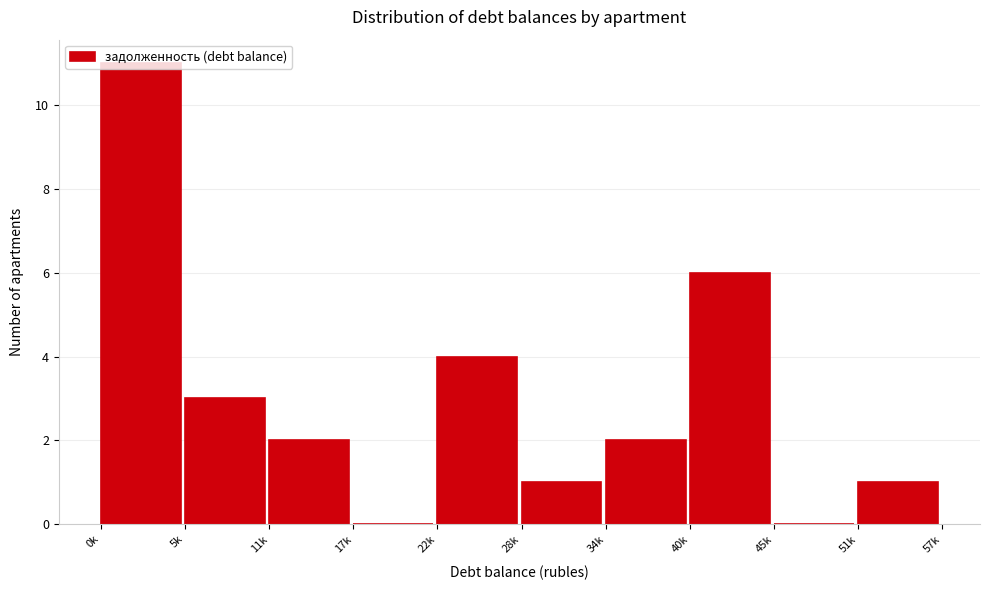

What is the maximum value shown in the chart?

11